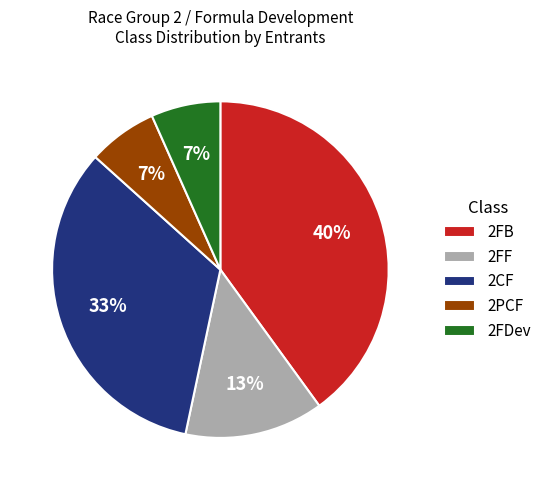

What percentage is the 2PCF slice, to the nearest percent?

7%